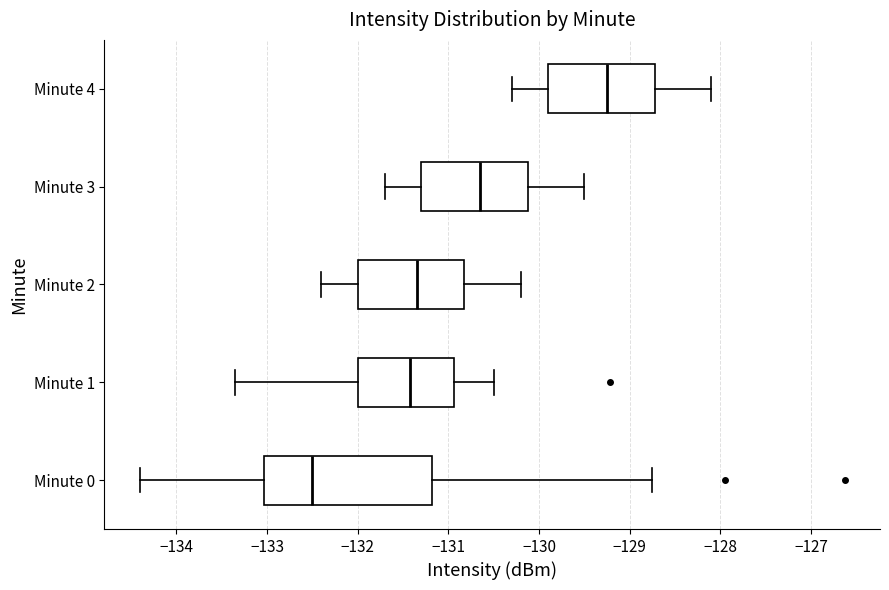

Where is the left edge of the box for Minute 4 on the x-axis? The values are not printed on the chart, so give them approximately, as read against the axis.

-129.9